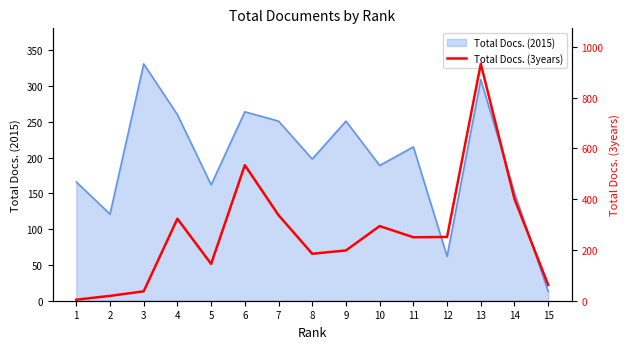

Is it true that Total Docs. (2015) equals 13 at 15?

True